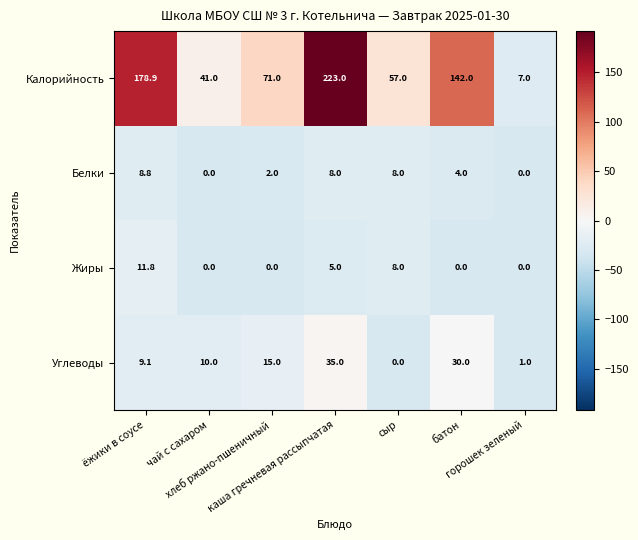

Which series has the largest total across all categories?

Калорийность